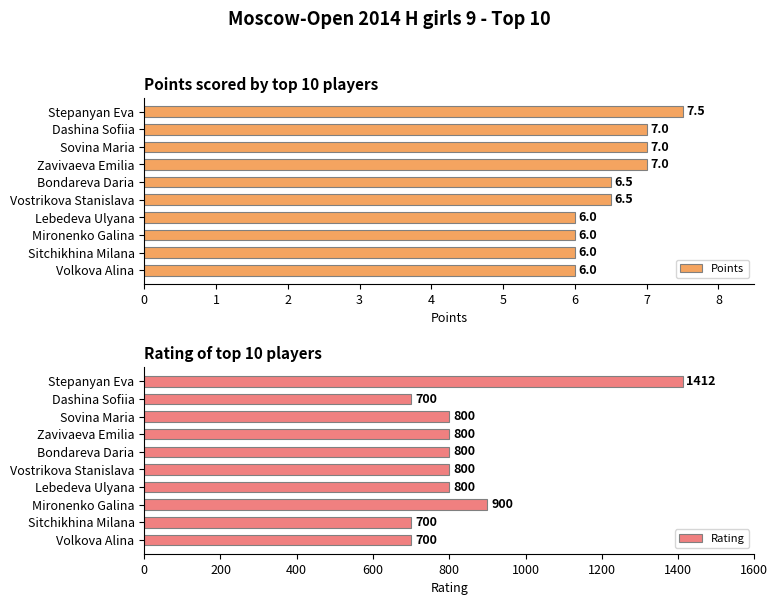

Reading left to right, extract all data points from this chart.

Points: 7.5	7.0	7.0	7.0	6.5	6.5	6.0	6.0	6.0	6.0
Rating: 1412.0	700.0	800.0	800.0	800.0	800.0	800.0	900.0	700.0	700.0